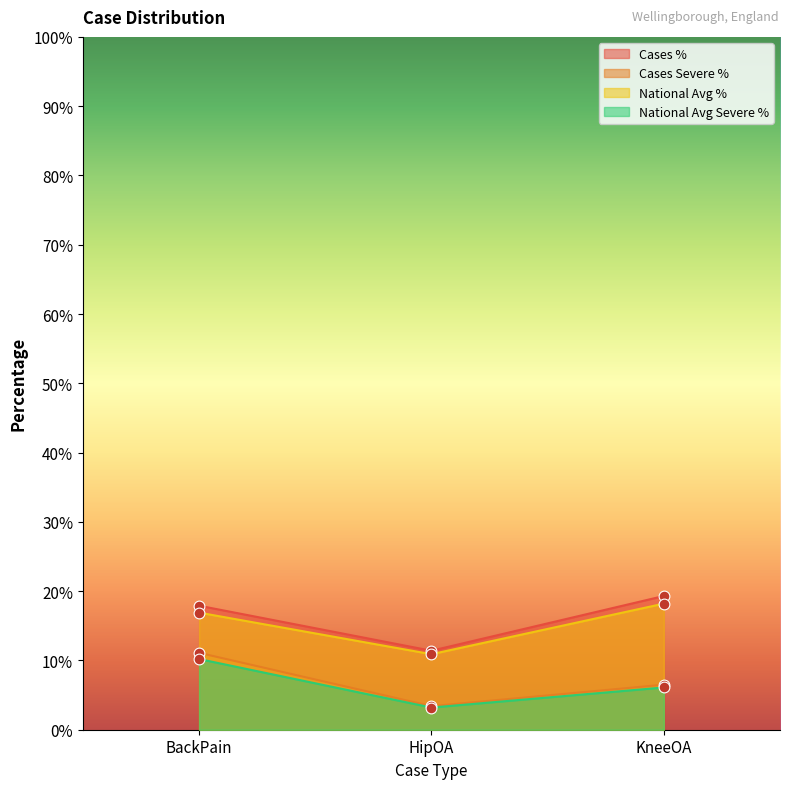

Which series has the largest Y range (max minus min)?

CasesPercentage